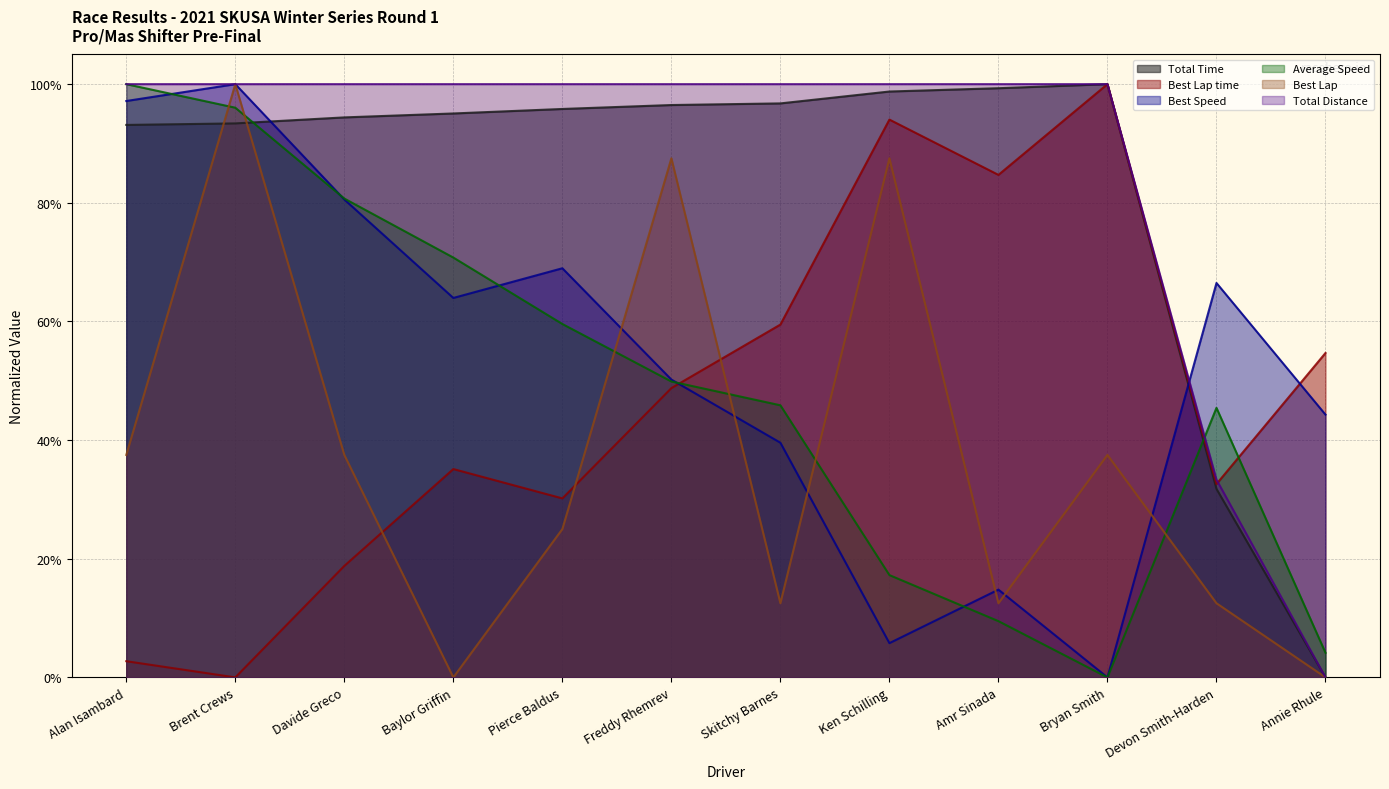

How many interior local valleys does the Best Speed series have?

3